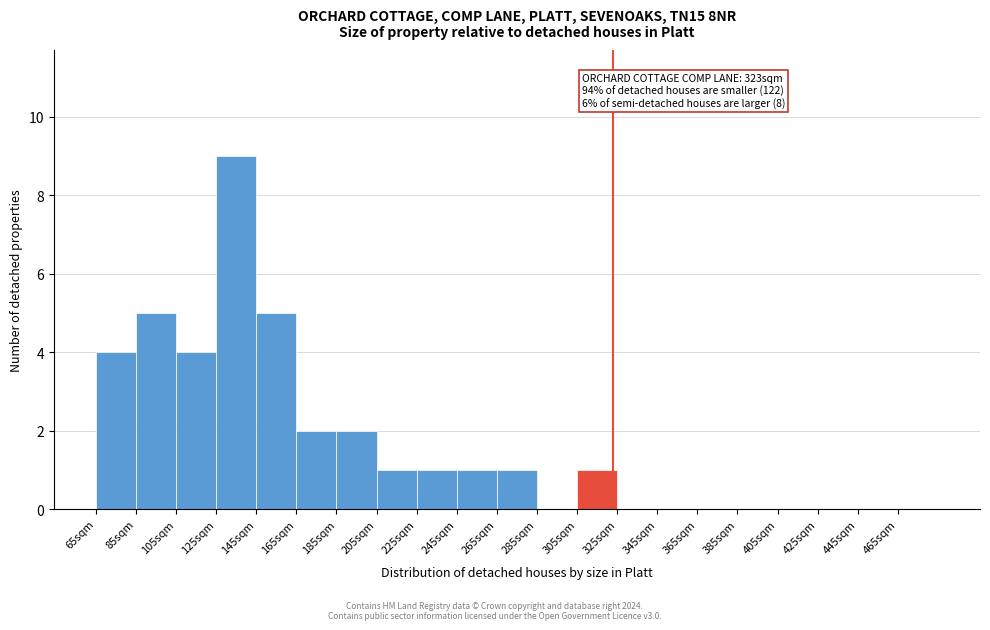

Over which range of the x-axis is the bar tallest?

125 to 145